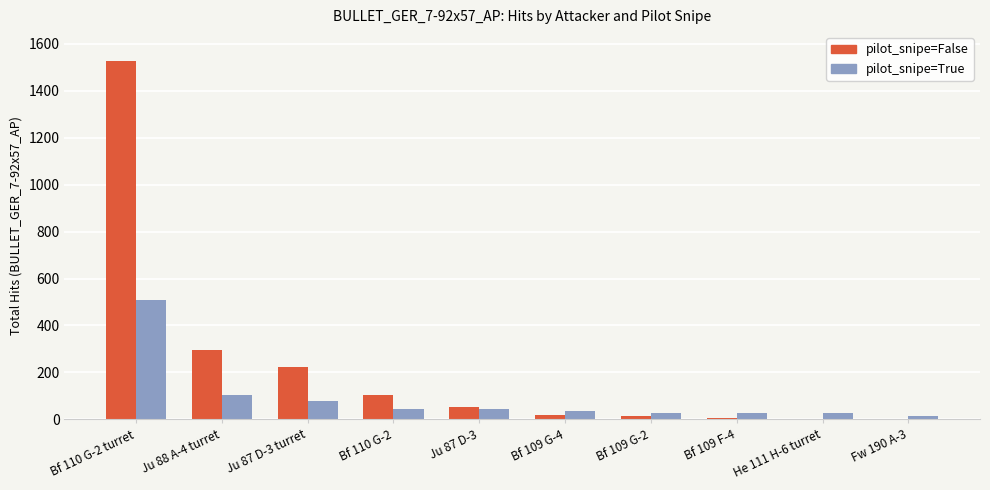

At which label does pilot_snipe=True first exceed 44?

Bf 110 G-2 turret